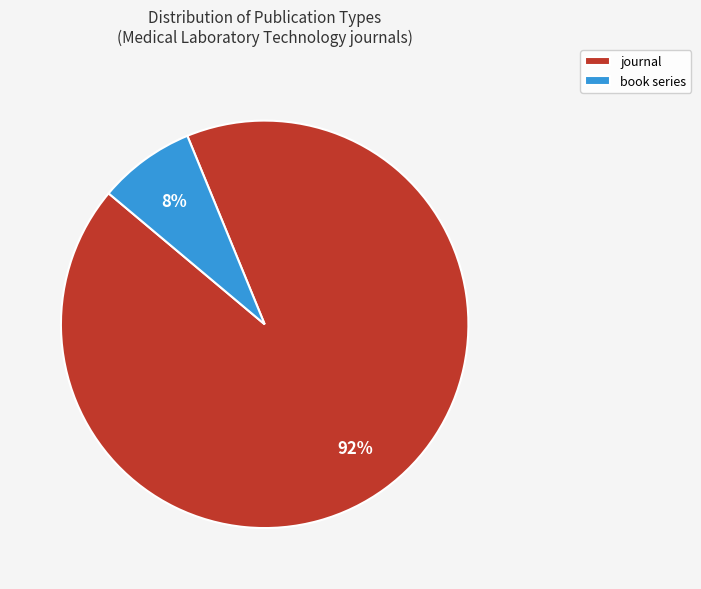

Is book series the majority of the pie?

No